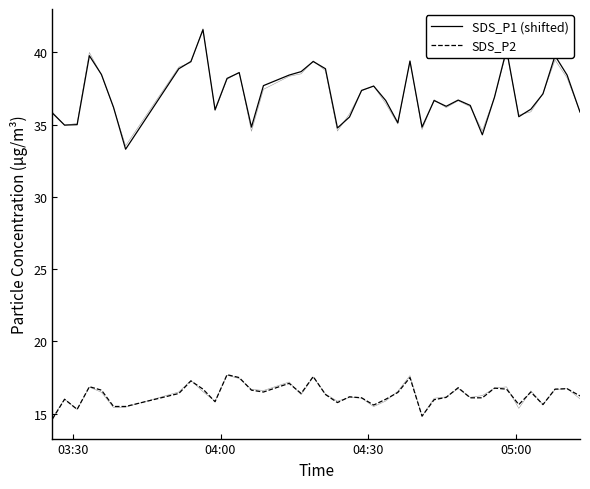

How many interior local peaks does the SDS_P2 series have?

12